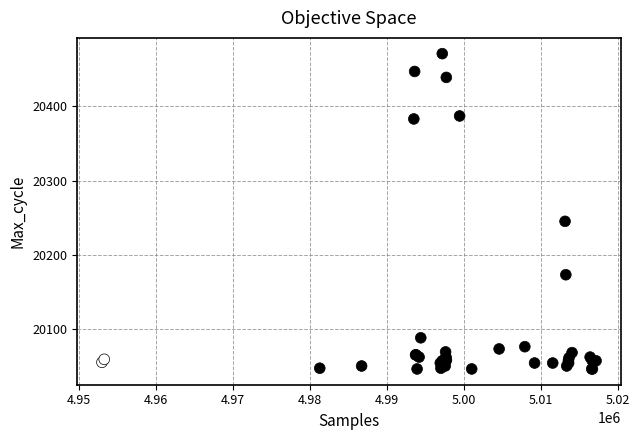

What Y value in the scatter plot is closest to 20258?

20245